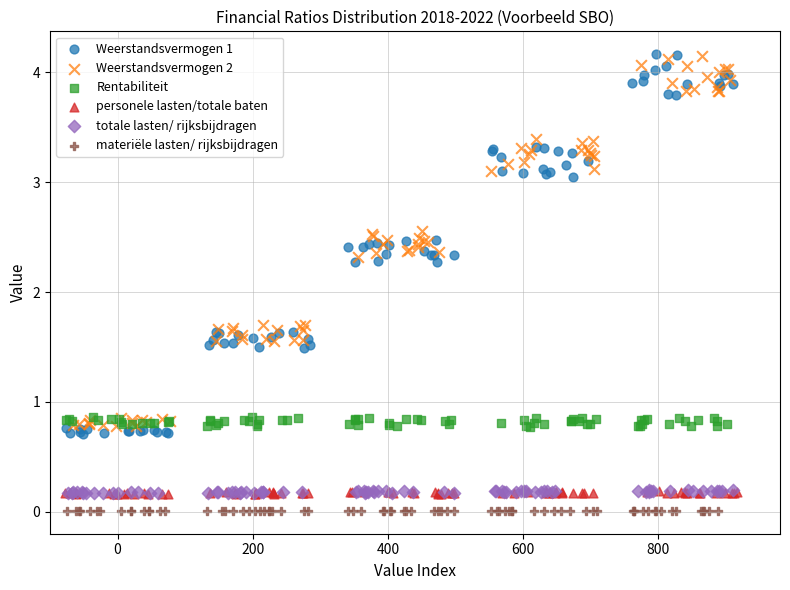

Which series has the widest spread of Y values?

Weerstandsvermogen 1